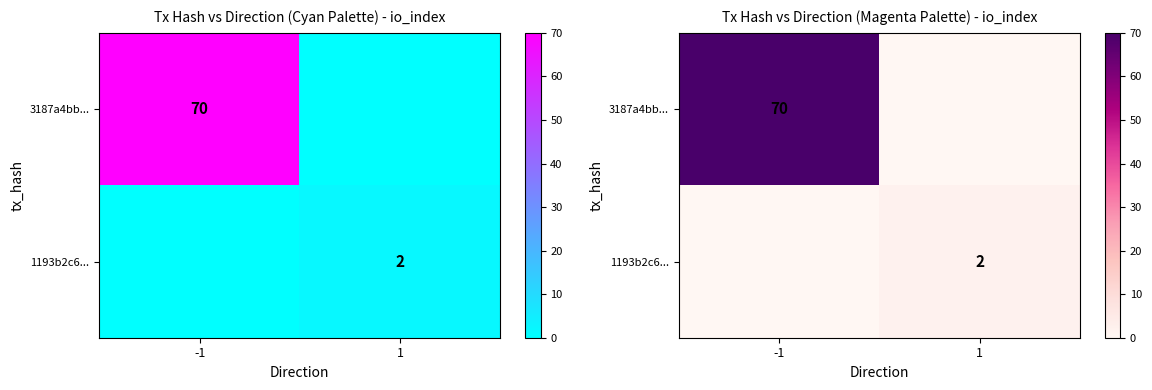

Read the 3187a4bb... value at -1.

70